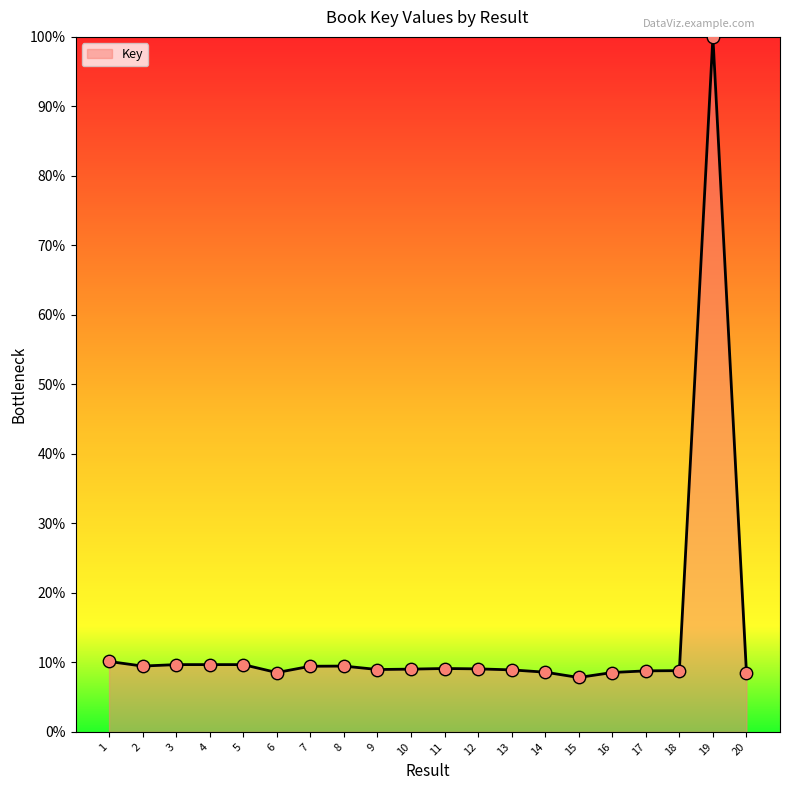

What is the ratio of the value at 19 to the value at 8?

10.6